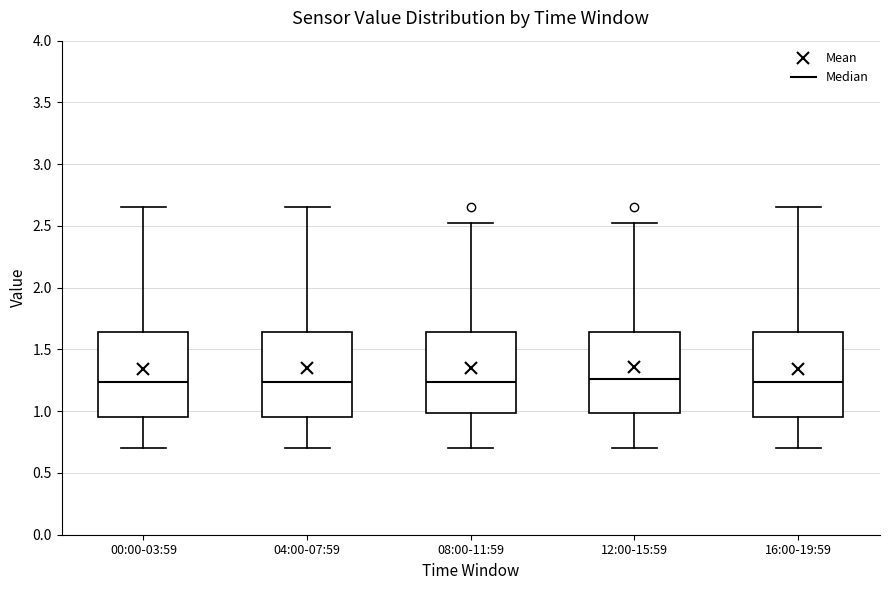

Reading left to right, read every box against the y-axis: the position of its median line, the range the box covers, and the ends of its whiskers. The values are not printed on the chart, so give them approximately, as read against the axis.

00:00-03:59: median 1.25, box 0.95 to 1.65, whiskers 0.70 to 2.65
04:00-07:59: median 1.25, box 0.95 to 1.65, whiskers 0.70 to 2.65
08:00-11:59: median 1.25, box 1.00 to 1.65, whiskers 0.70 to 2.50
12:00-15:59: median 1.25, box 1.00 to 1.65, whiskers 0.70 to 2.50
16:00-19:59: median 1.25, box 0.95 to 1.65, whiskers 0.70 to 2.65